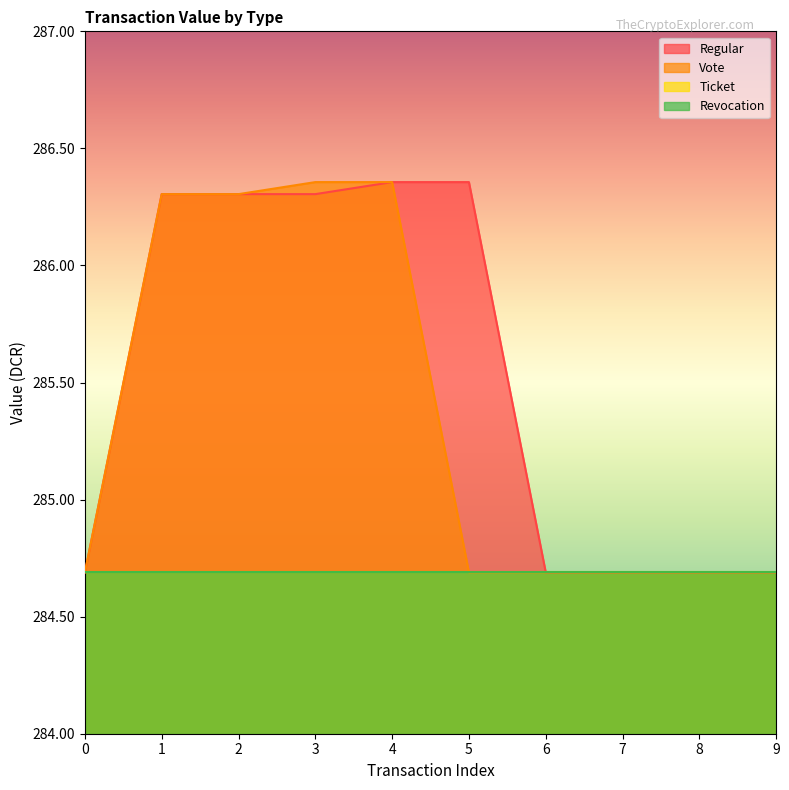

Is the value of Regular at 0 greater than the value of Vote at 1?

No